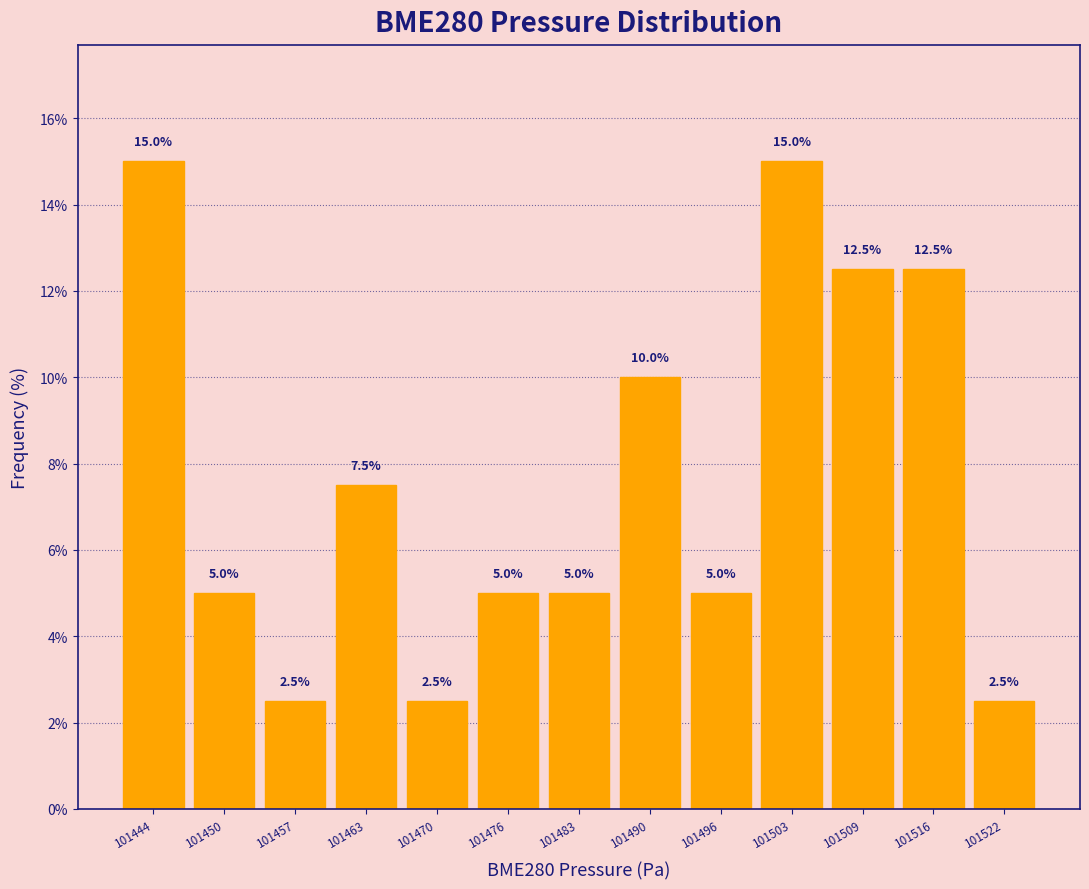

Reading left to right, list every bar in this chart as the range it spans on the x-axis followed by its height. The bar edges are not printed on the chart, so give them approximately, as read against the axis.

101440 to 101447: 15.0
101447 to 101453: 5.0
101453 to 101460: 2.5
101460 to 101467: 7.5
101467 to 101473: 2.5
101473 to 101480: 5.0
101480 to 101486: 5.0
101486 to 101493: 10.0
101493 to 101499: 5.0
101499 to 101506: 15.0
101506 to 101513: 12.5
101513 to 101519: 12.5
101519 to 101526: 2.5